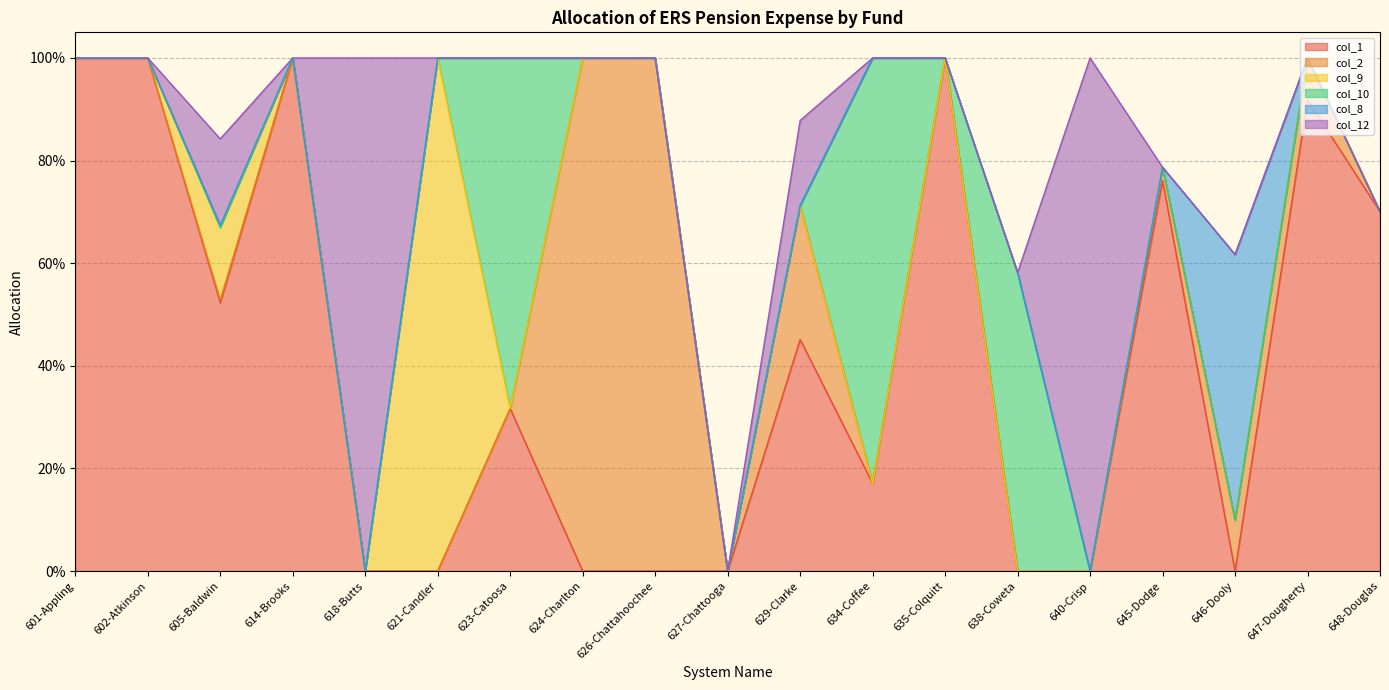

True or false: col_8 has a value of 0.2 at 634-Coffee.

False